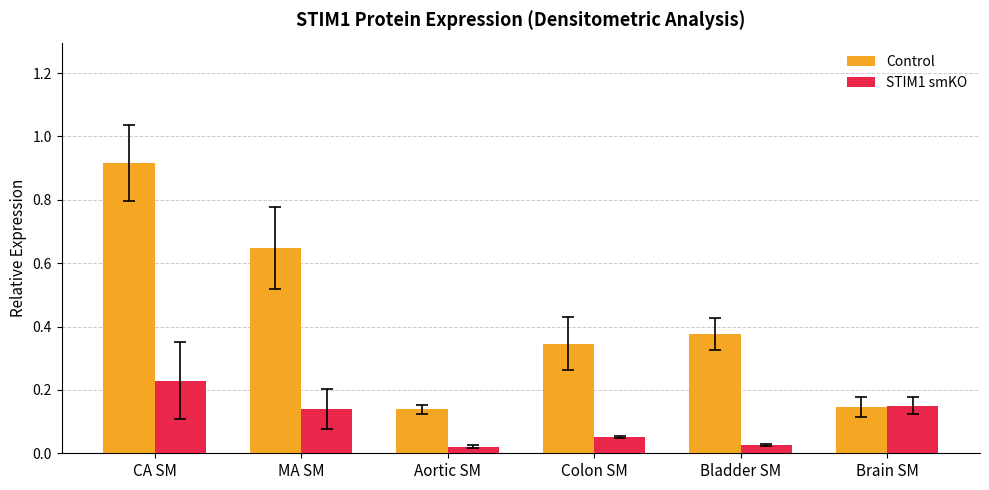

List the series in order of their peak value, highest first.

Control, STIM1 smKO